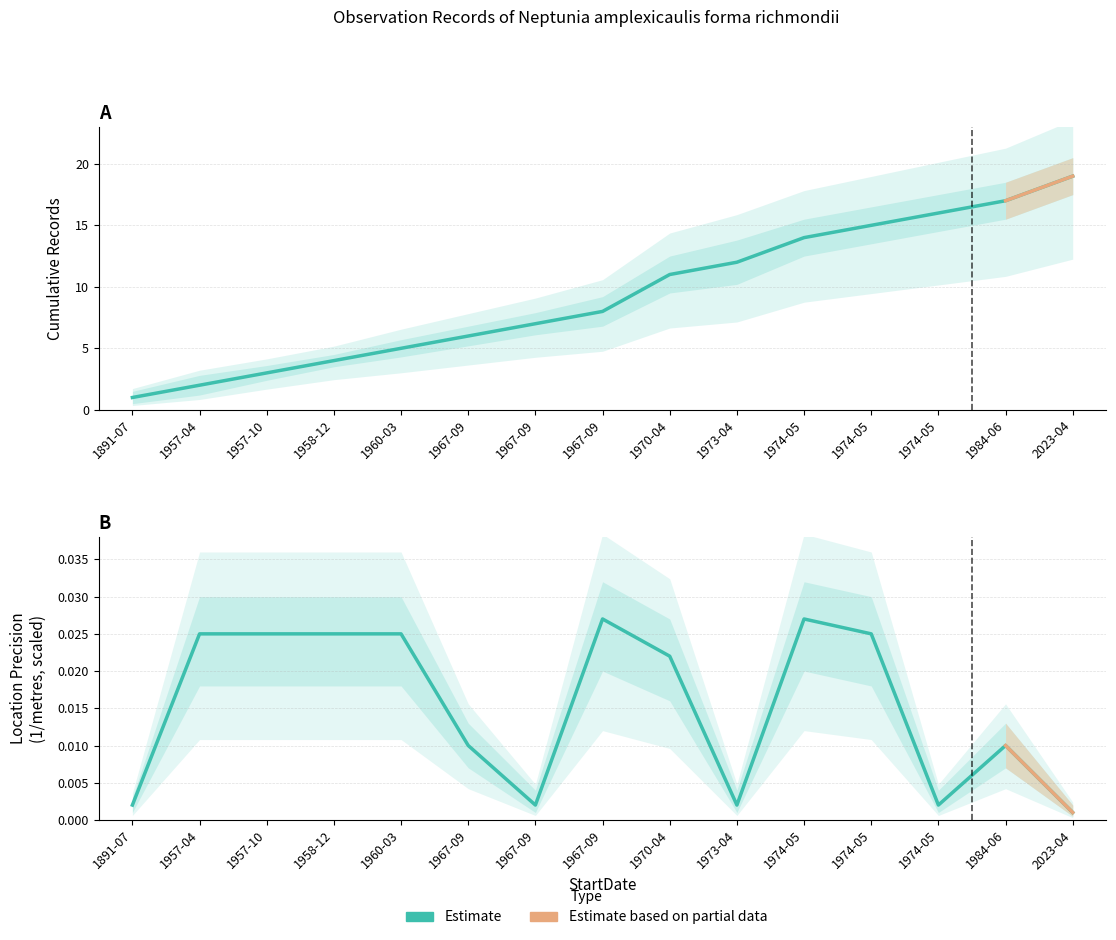

What is the difference between the Cumulative Records values at 1974-05 and 1967-09?

8.0